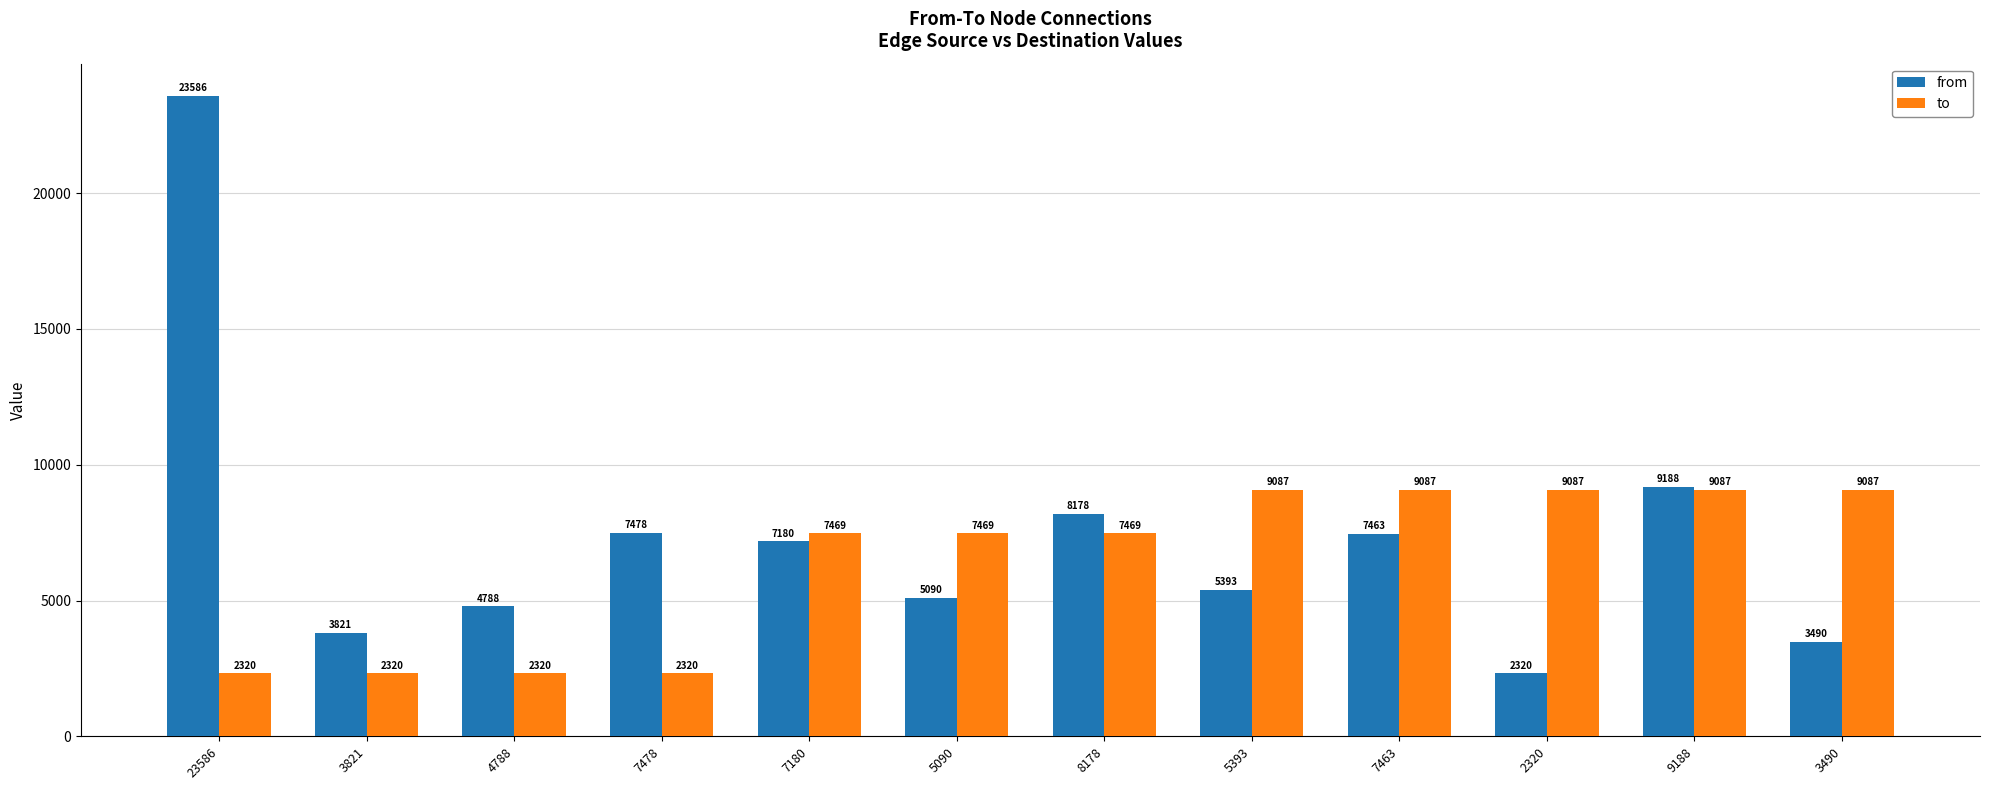

What are all the series names shown in the legend?

from, to